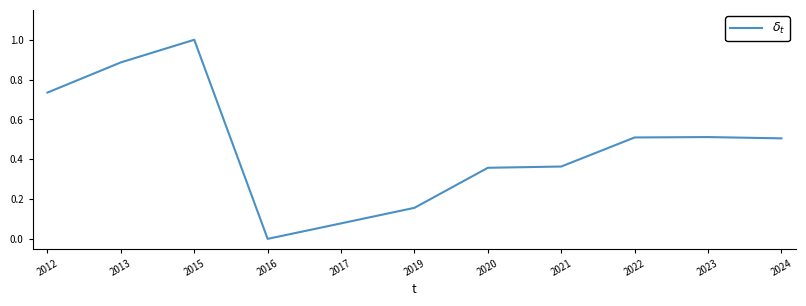

Which category has the highest value across all series?

2015